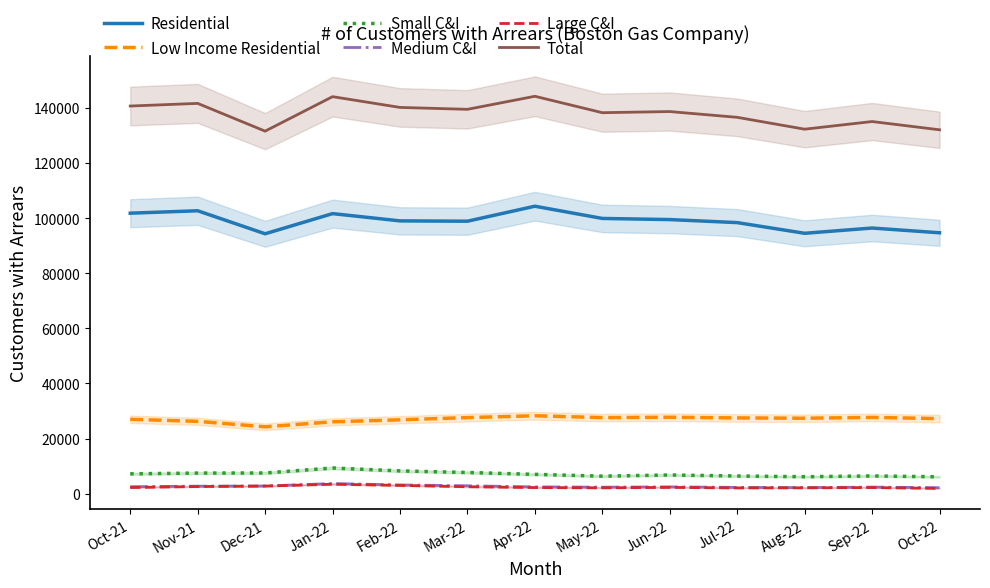

At how many categories does at least one series exceed 120050?

13